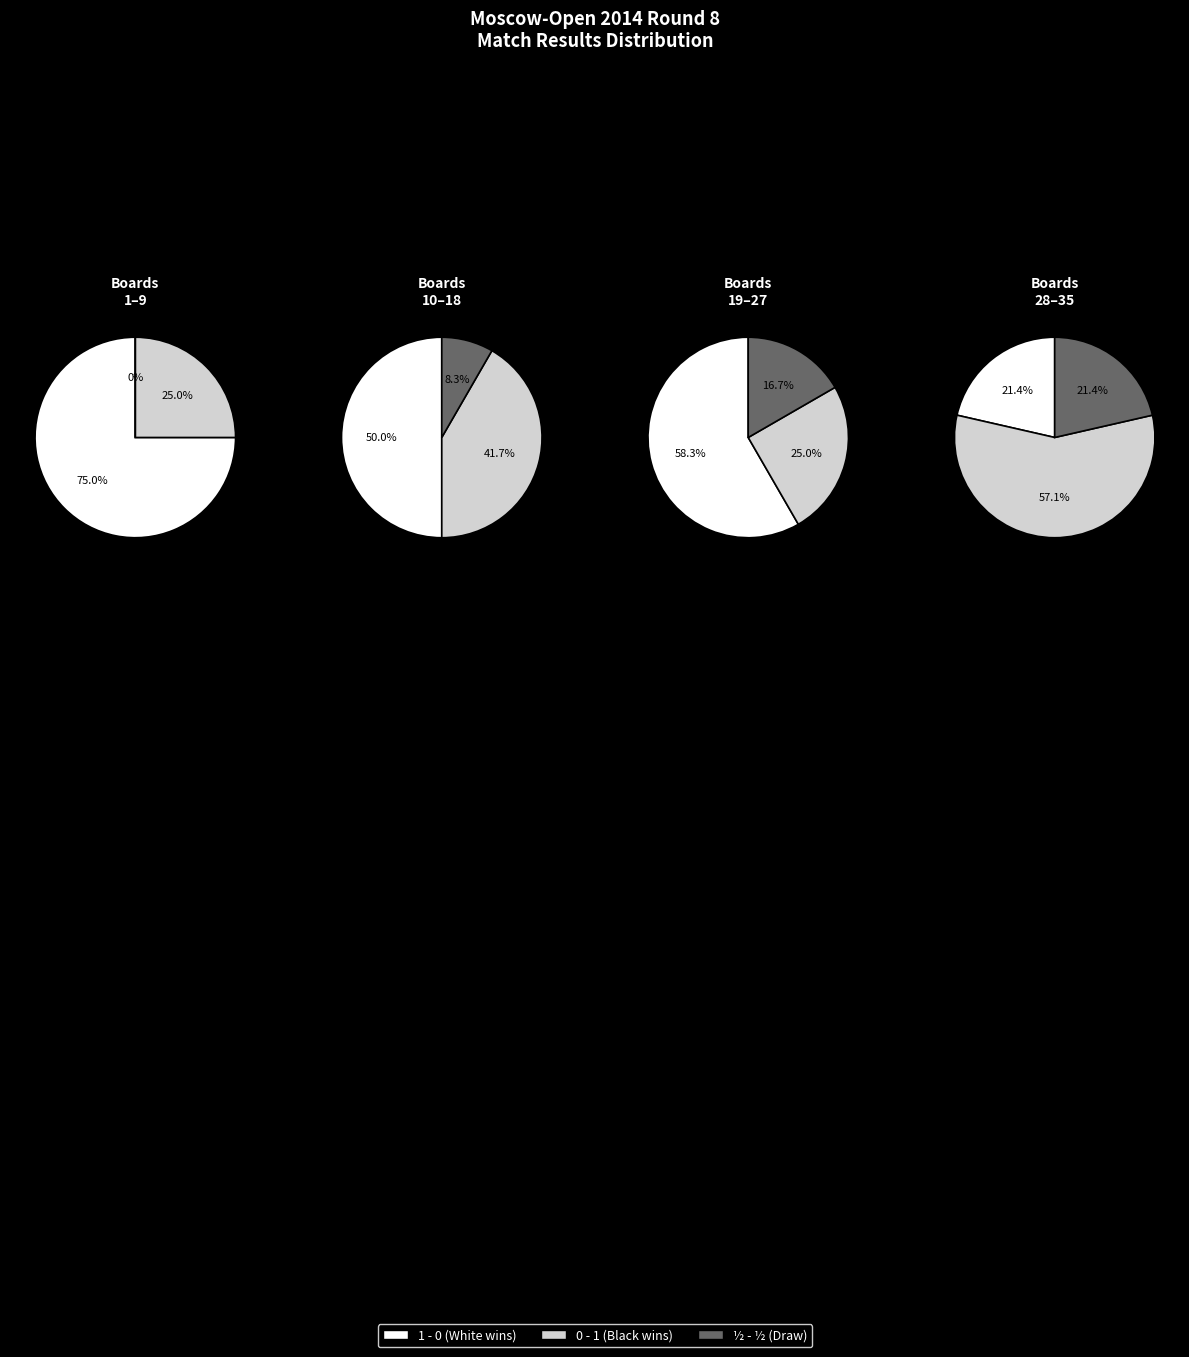

How many segments does this pie chart have?

3